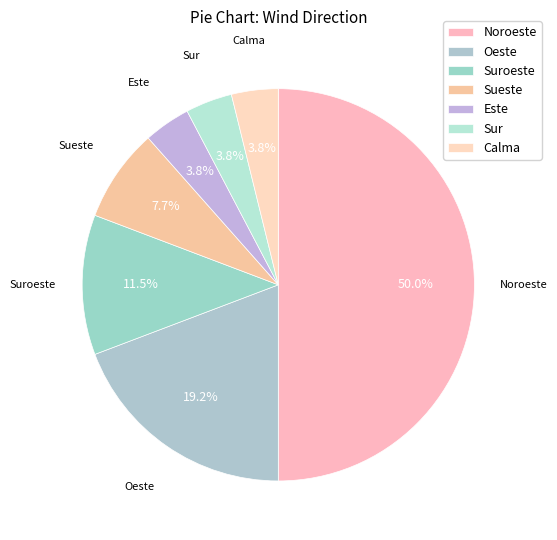

What is the ratio of the value at Noroeste to the value at Este?

13.0